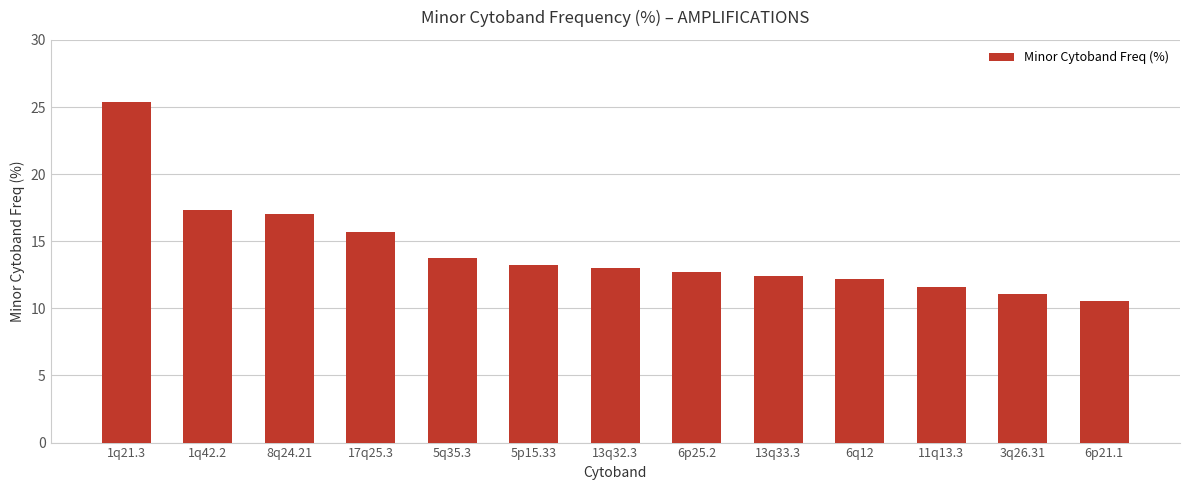

The value at 1q21.3 is 15.0. True or false?

False